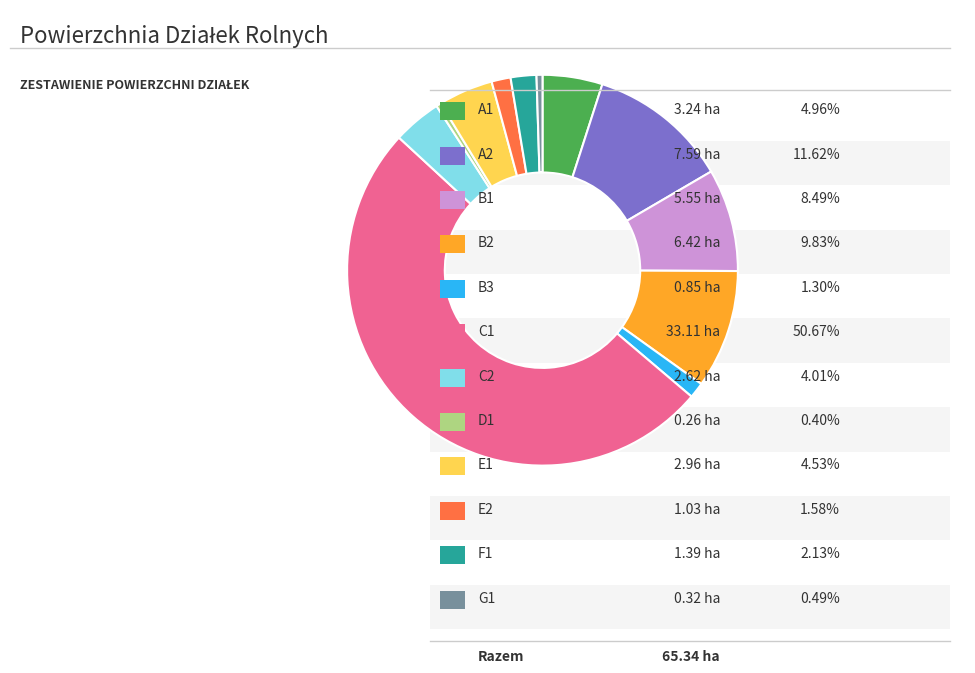

To the nearest percent, what is the difference between the largest and smallest slice percentages?

50%